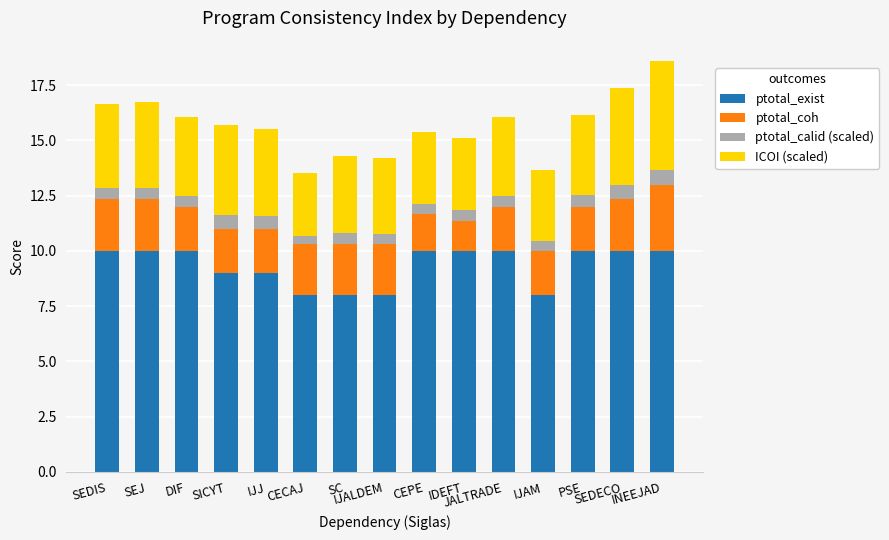

What is the sum of all ptotal_exist values?

140.0